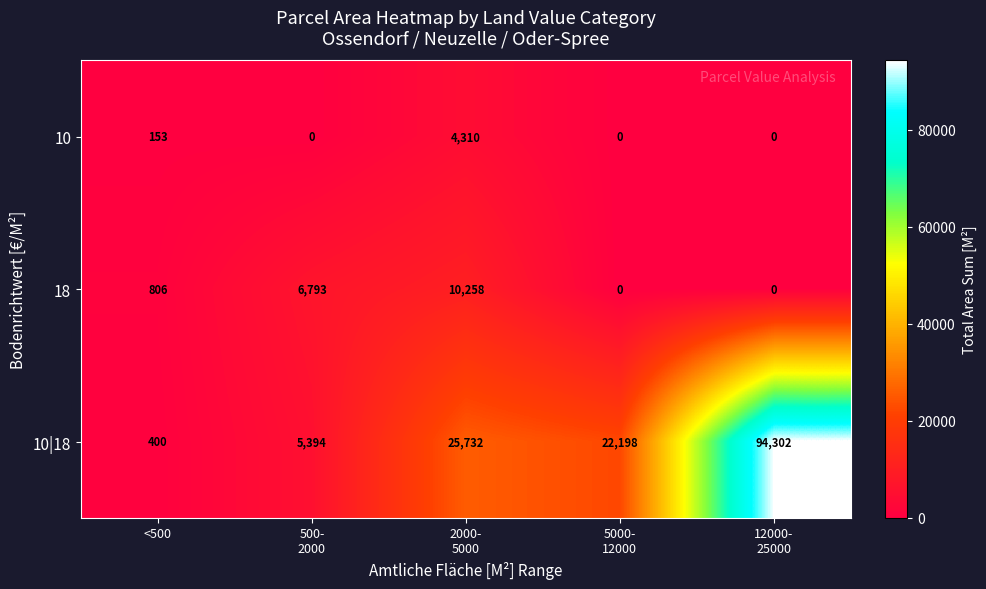

What is the maximum value for 10|18?

94302